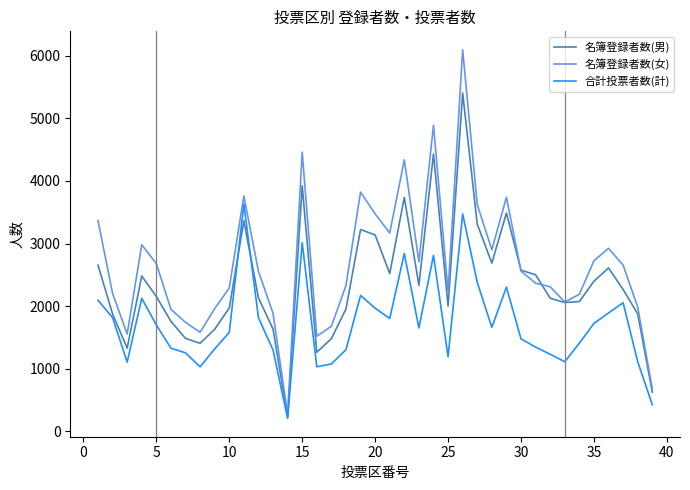

How many values in the 名簿登録者数(女) series are below 2557?

19